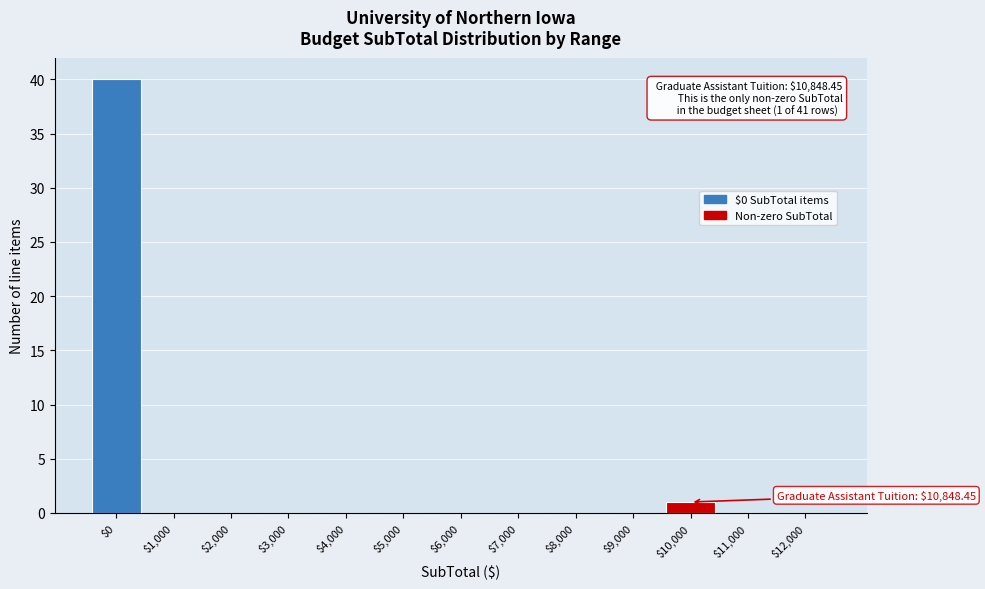

The value at $7,000 is -13. True or false?

False